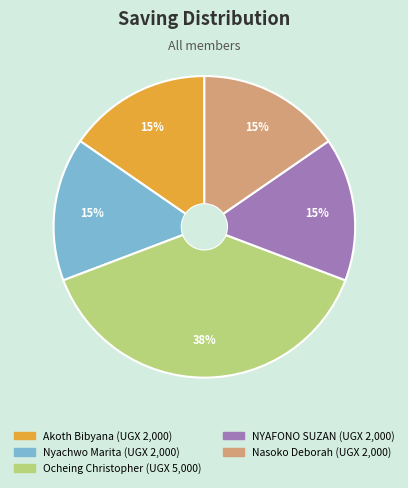

To the nearest percent, what is the difference between the largest and smallest slice percentages?

23%